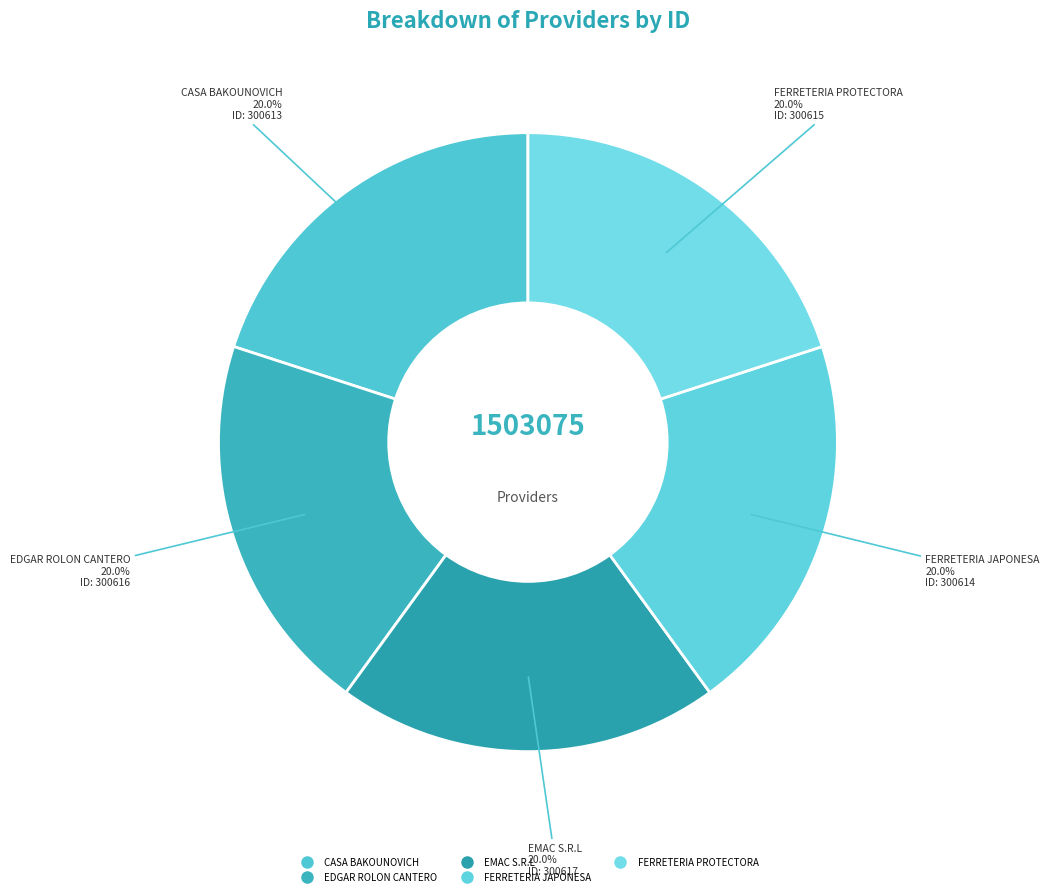

How many slices are in this pie chart?

5